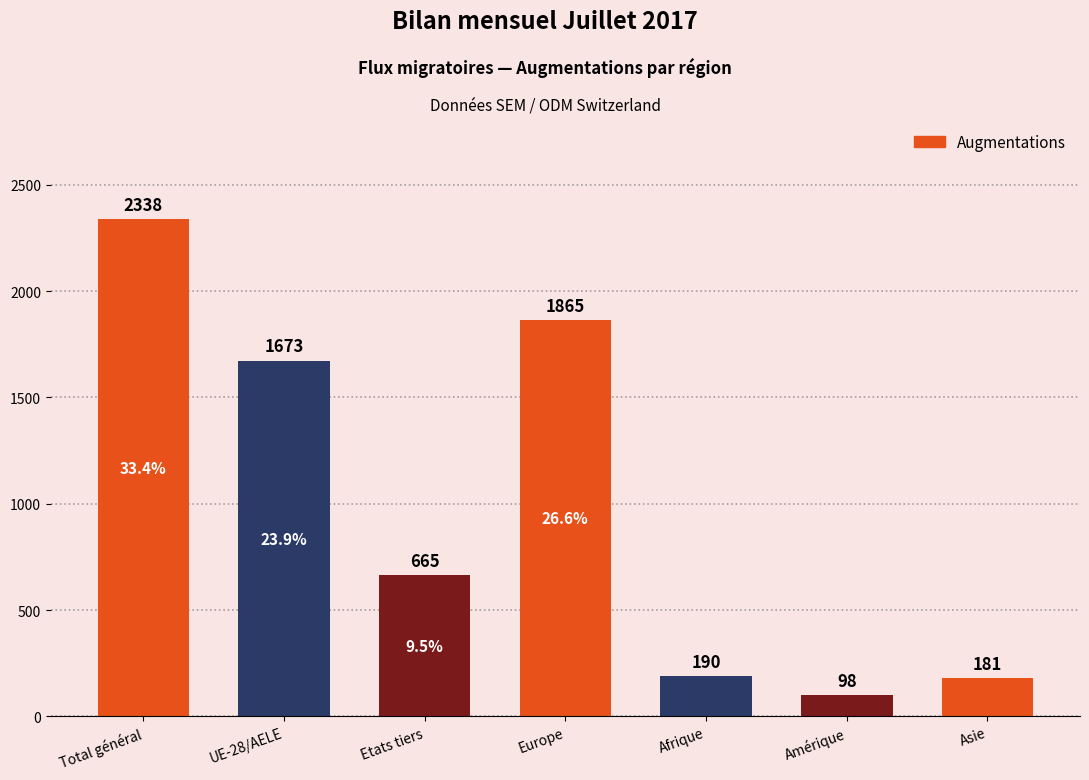

What value does the data have at Afrique, to the nearest 10?

190